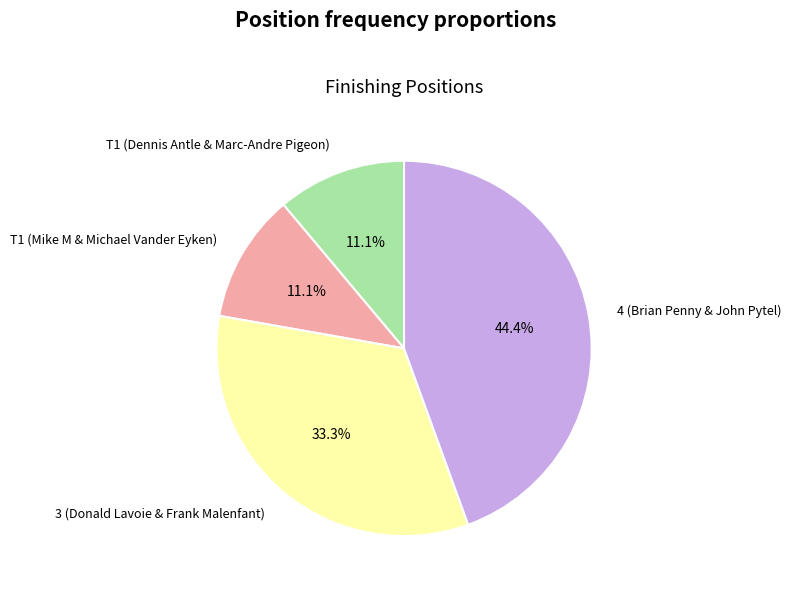

How much of the chart is everything except T1 (Mike M & Michael Vander Eyken)?

88.9%